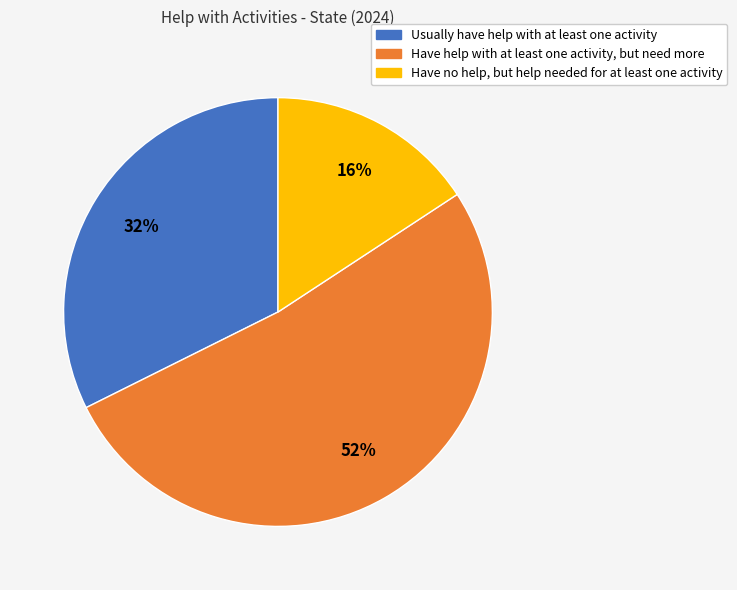

Is there a majority slice in this chart?

Yes